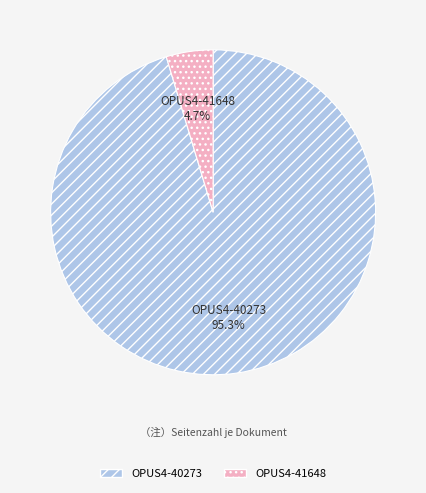

True or false: OPUS4-41648 accounts for 5% of the total.

True